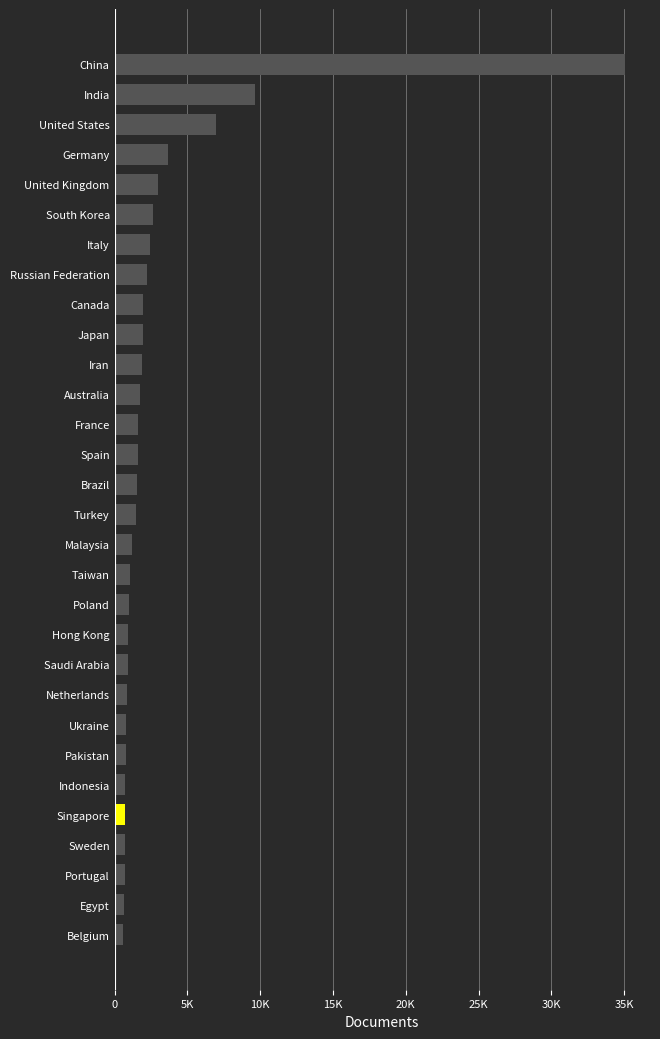

Are the bars horizontal?

Yes